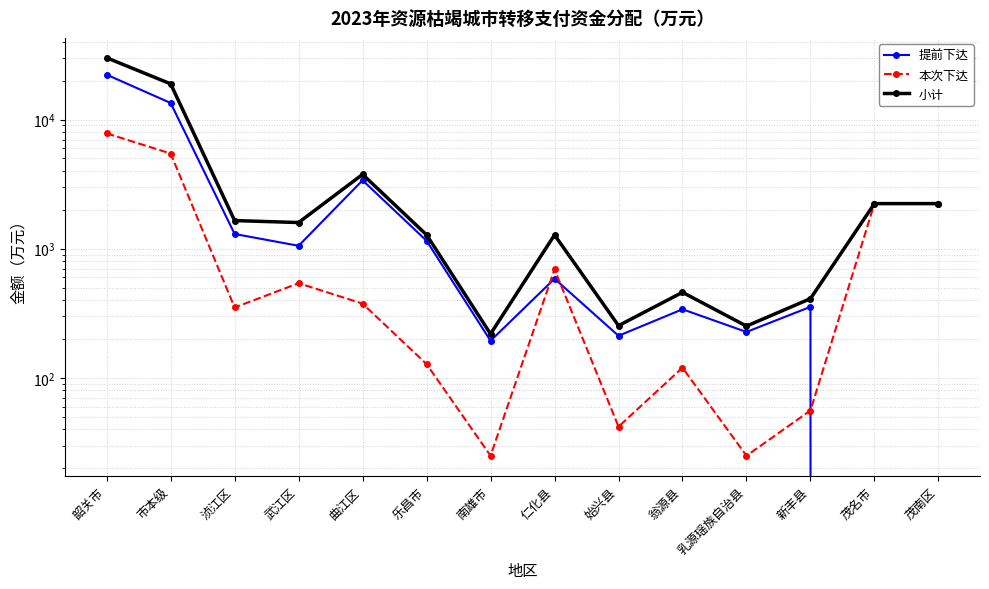

True or false: 本次下达 has a value of 3244 at 茂南区.

False